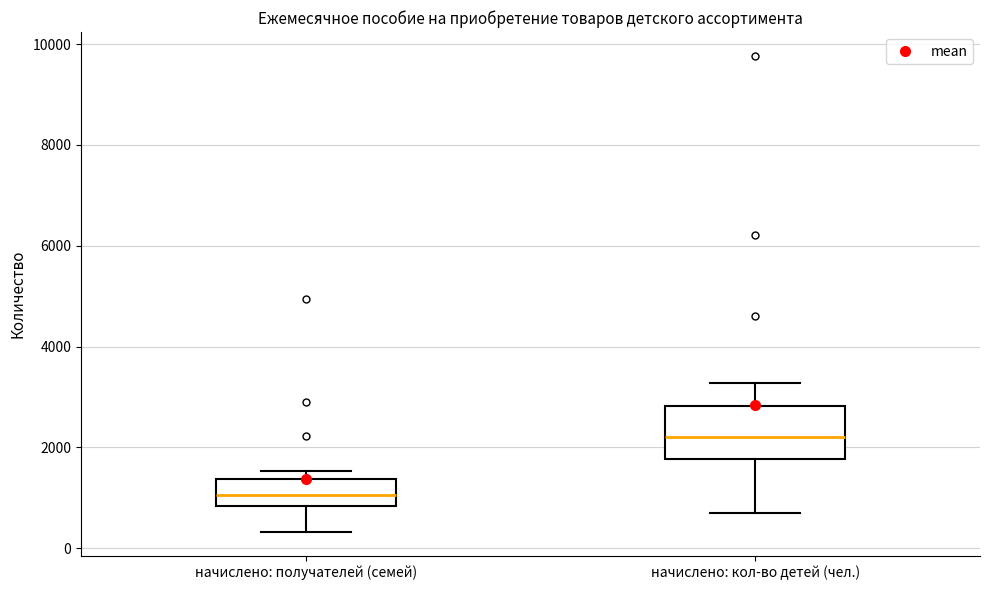

Where does the median line of the box for начислено: кол-во детей (чел.) sit on the y-axis? The values are not printed on the chart, so give them approximately, as read against the axis.

2200